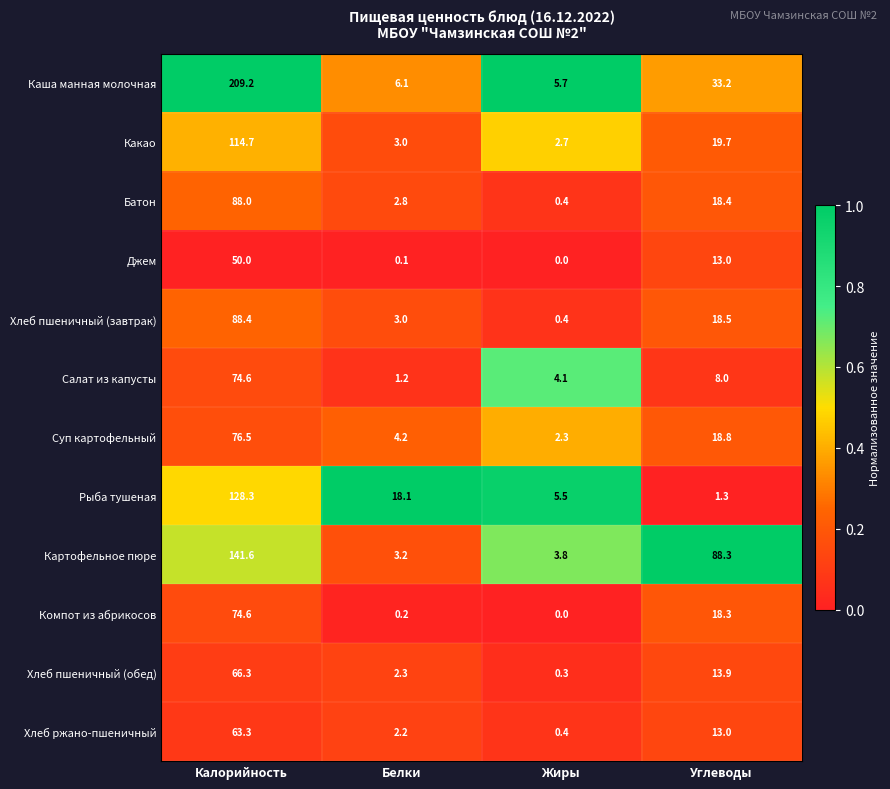

What is the maximum value shown in the chart?

209.2